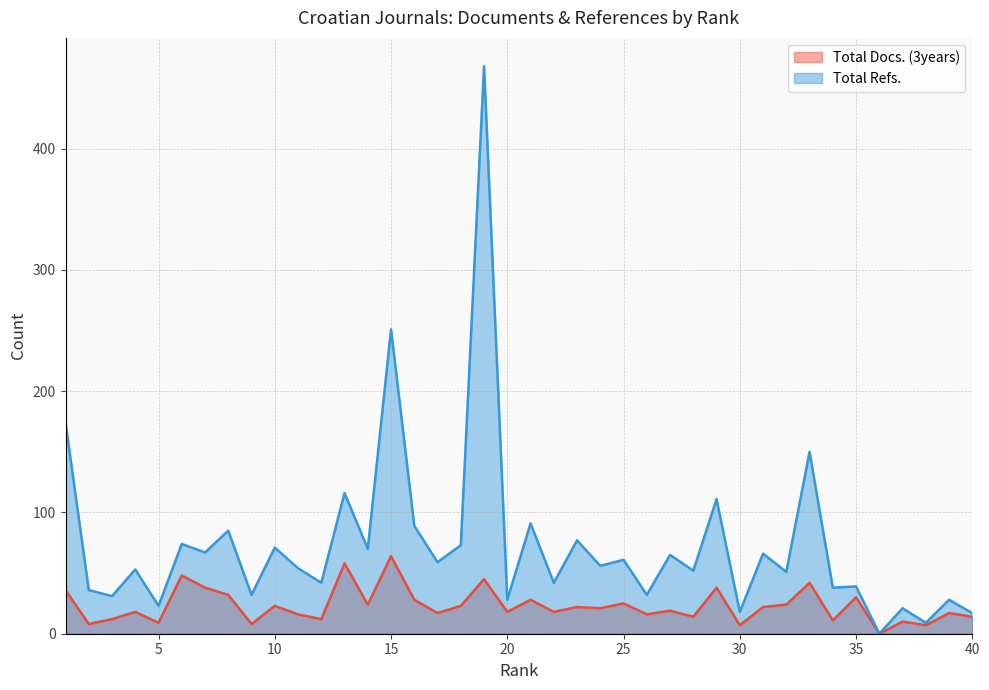

Is it true that Total Refs. equals 29 at 37?

False